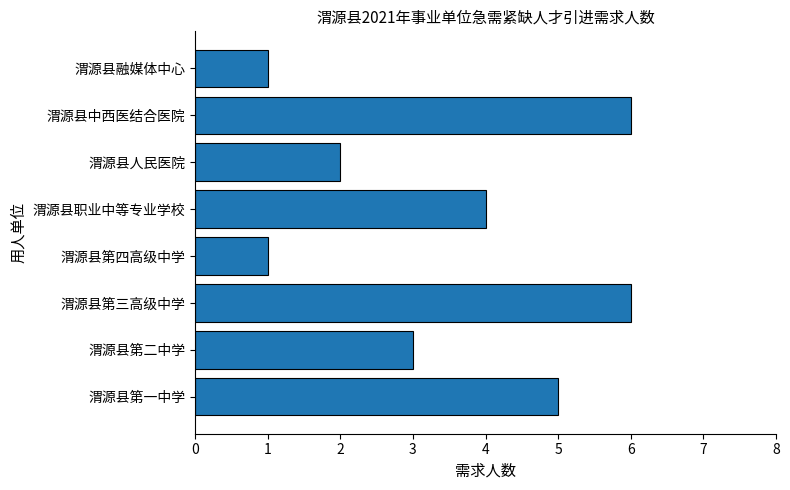

What is the greatest value displayed?

6